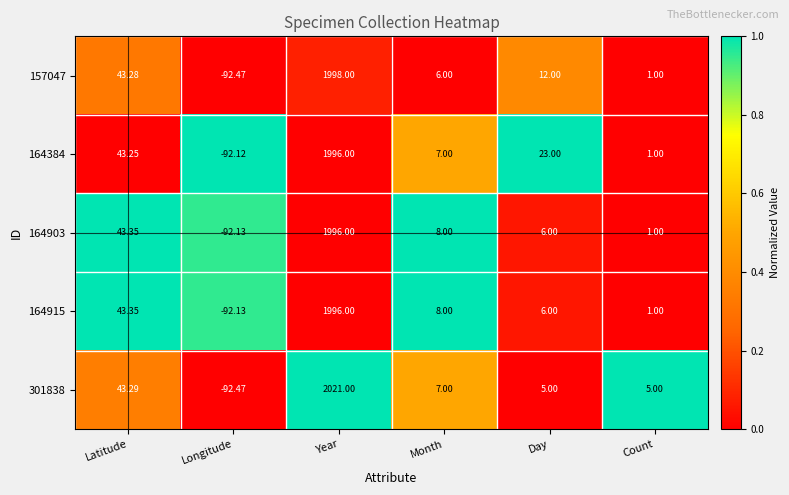

Where does the 301838 series first go above 7?

Latitude